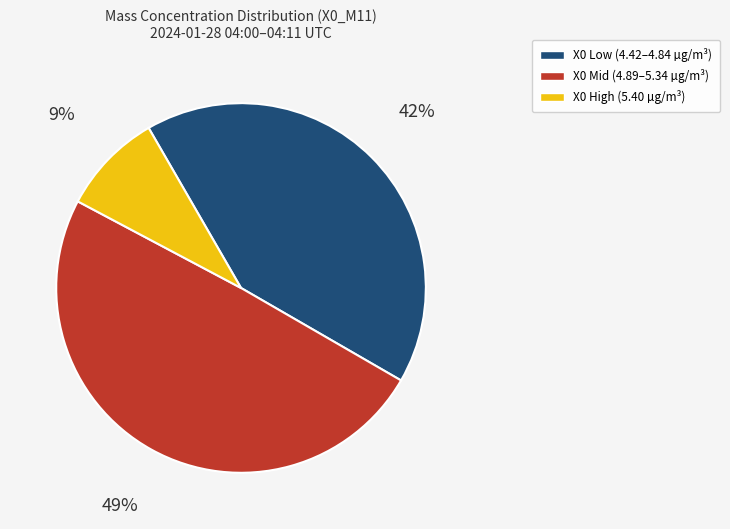

To the nearest percent, what is the average slice percentage?

33%